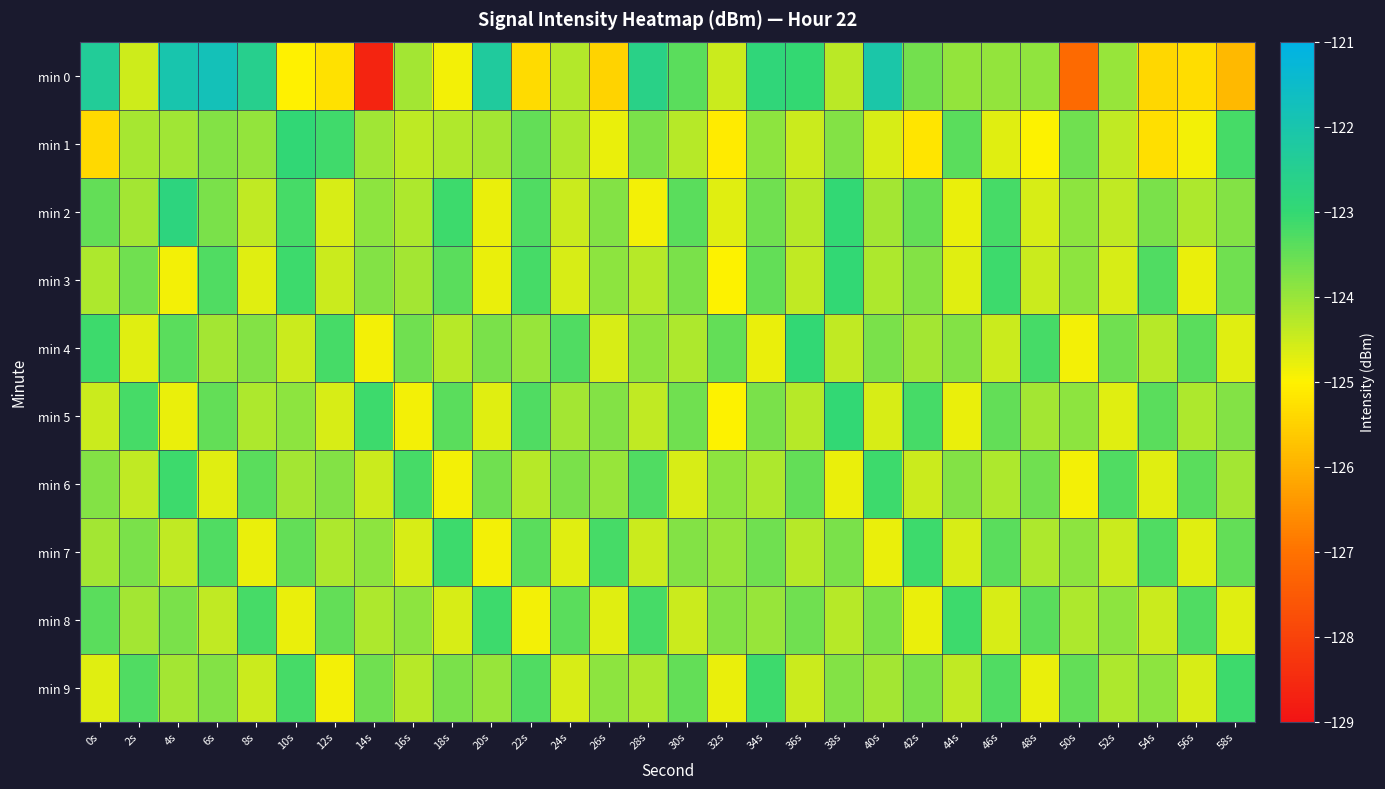

What is the greatest value displayed?

-121.8